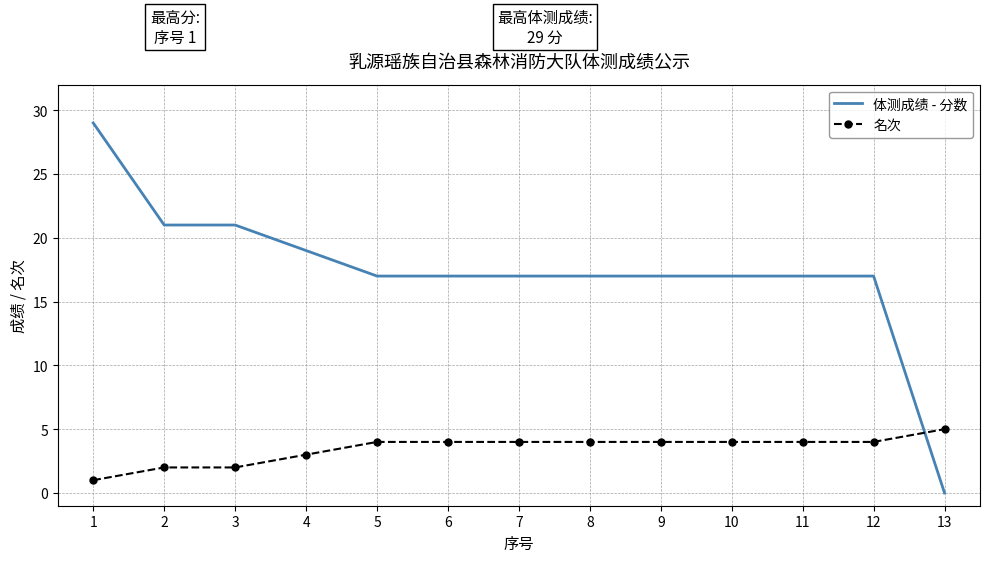

At which category does the chart reach its minimum across all series?

13